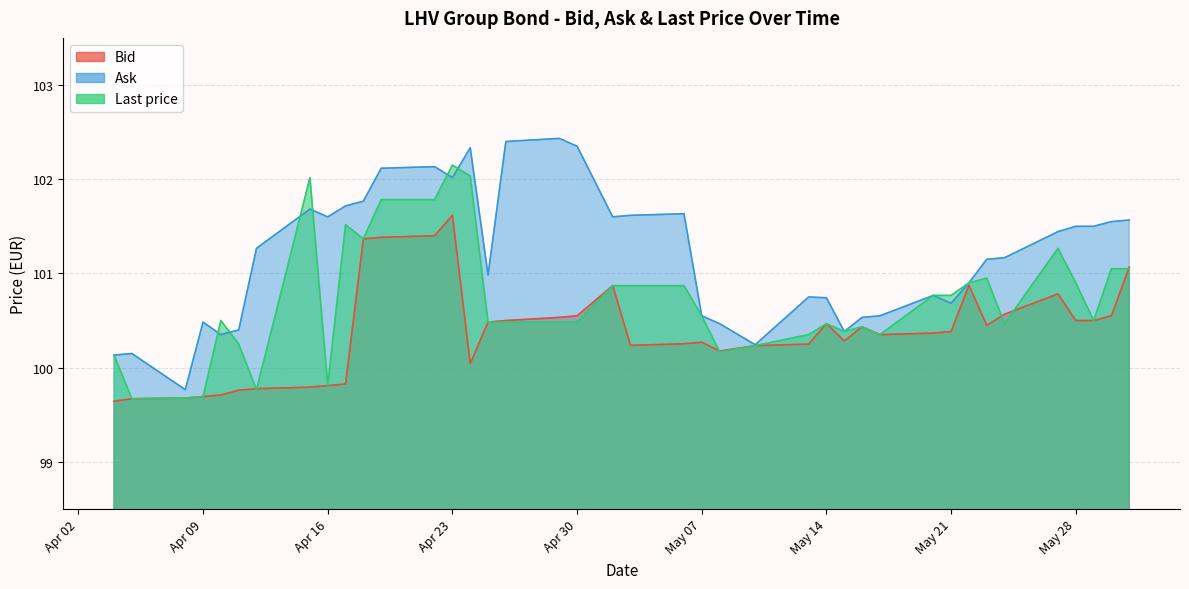

Between 2024-05-24 and 2024-04-10, which series saw the biggest shift?

Bid